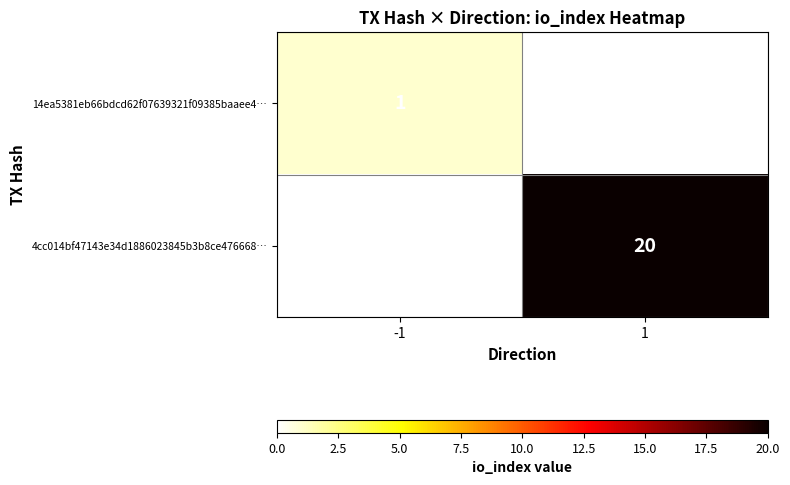

The 4cc014bf47143e34d1886023845b3b8ce476668… series shows 20 at 1. True or false?

True